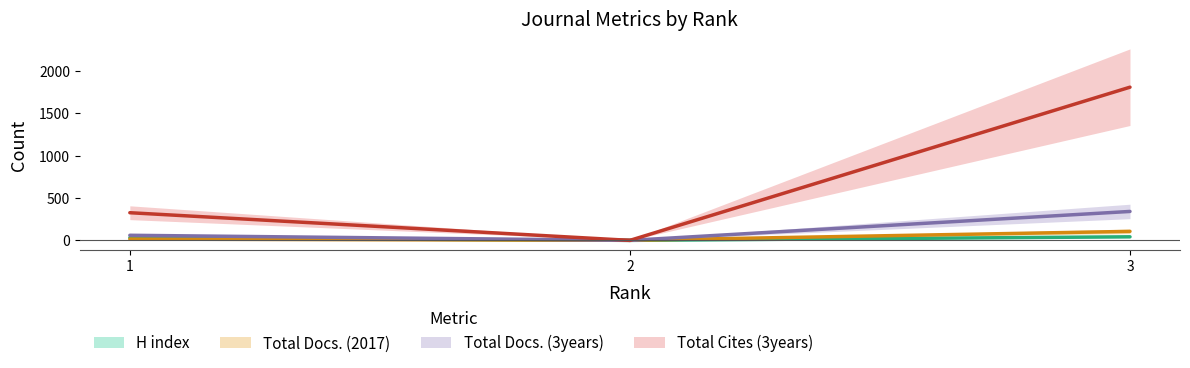

What is the spread (max minus min) of values at 3?

1764